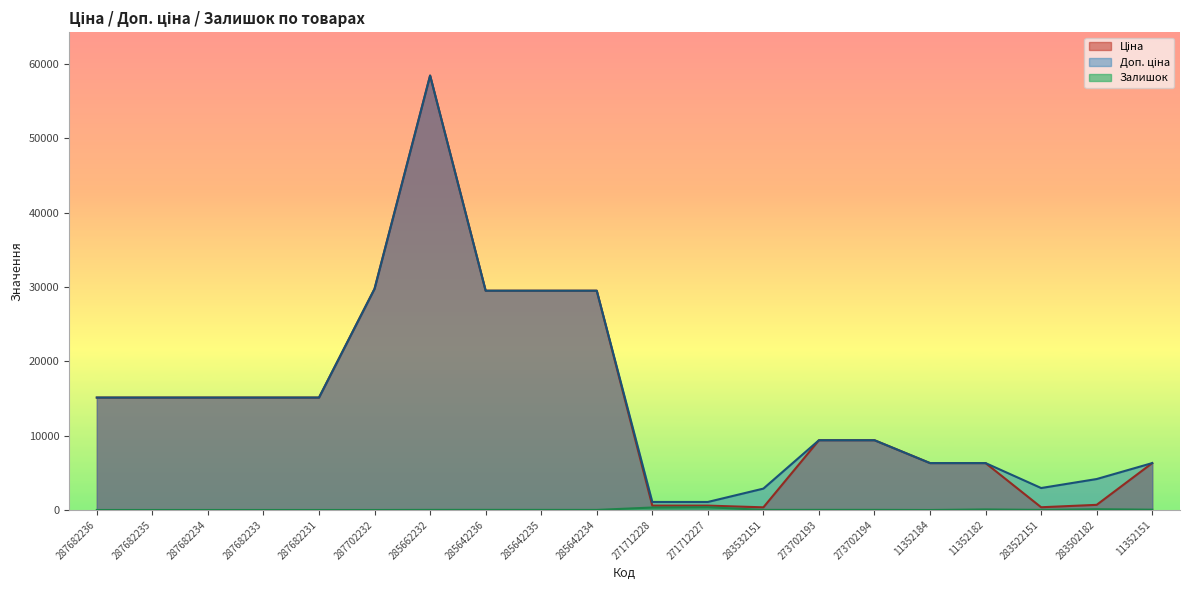

Which has a higher value, 283522151 or 287682236?

287682236